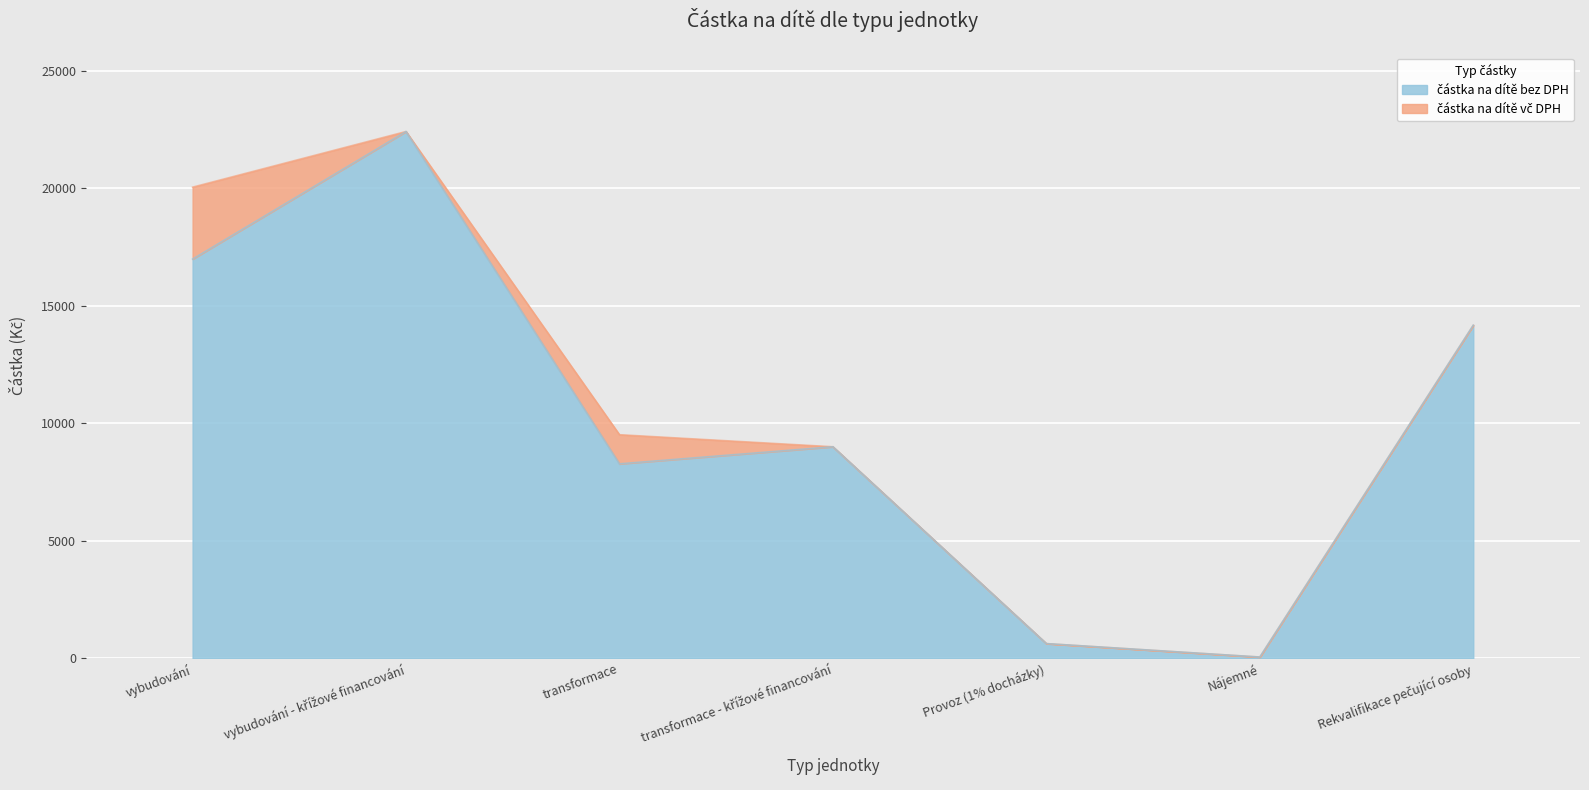

Is the value of částka na dítě bez DPH at Rekvalifikace pečující osoby greater than the value of částka na dítě vč DPH at transformace - křížové financování?

Yes